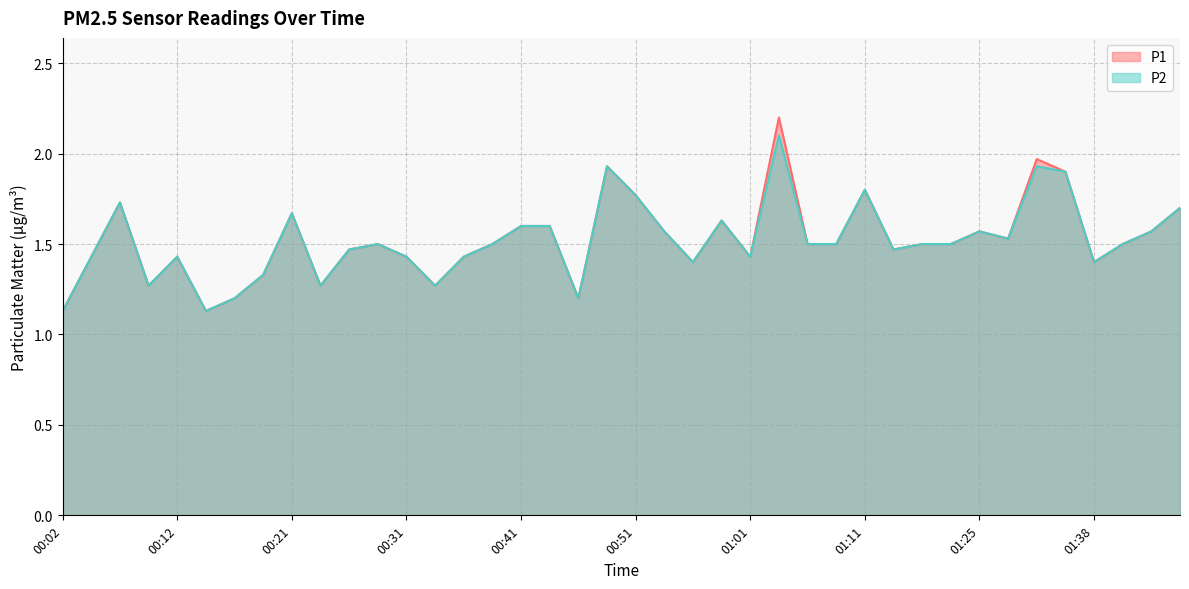

At which category does P2 reach its first local peak?

00:07